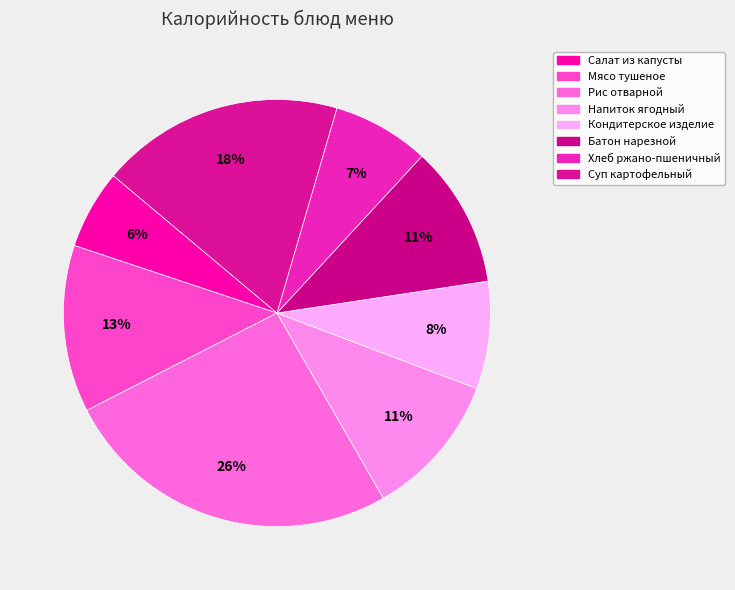

What portion of the pie excludes Кондитерское изделие?

91.9%